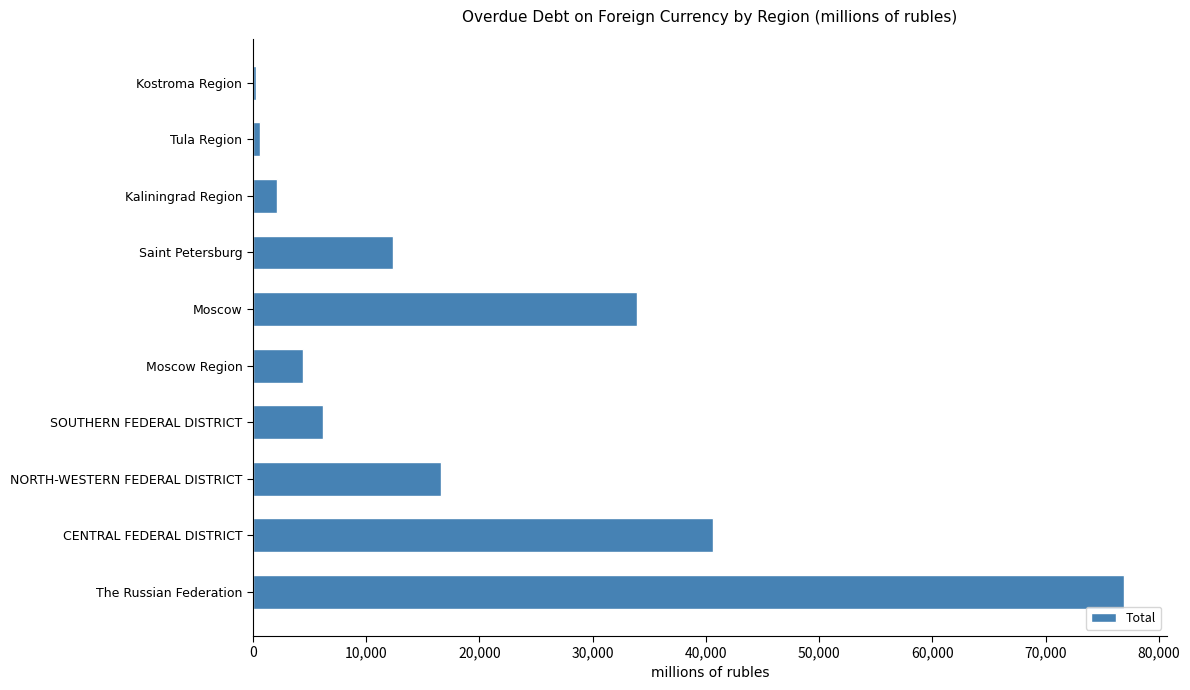

The chart shows a value of 9559 at SOUTHERN FEDERAL DISTRICT. True or false?

False